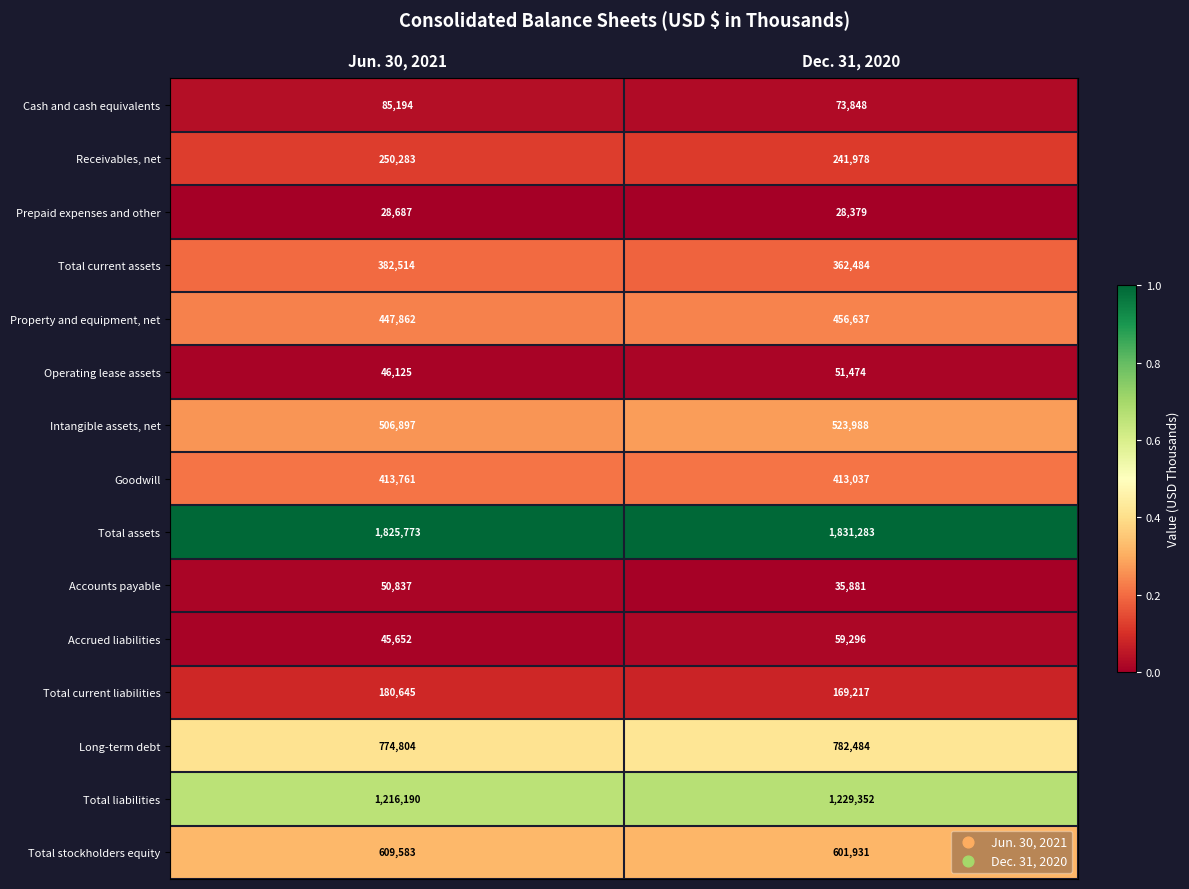

Which category has the lowest value across all series?

Dec. 31, 2020